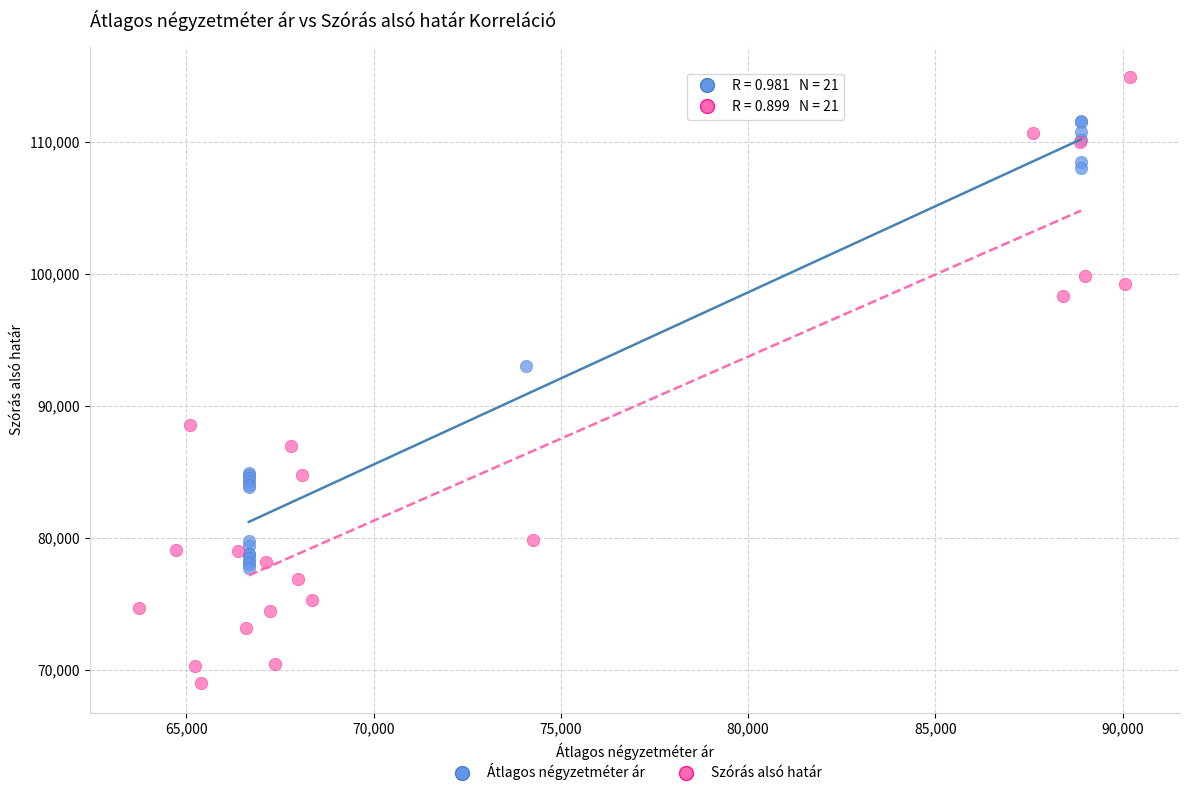

Which series has the widest spread of Y values?

Szórás alsó határ